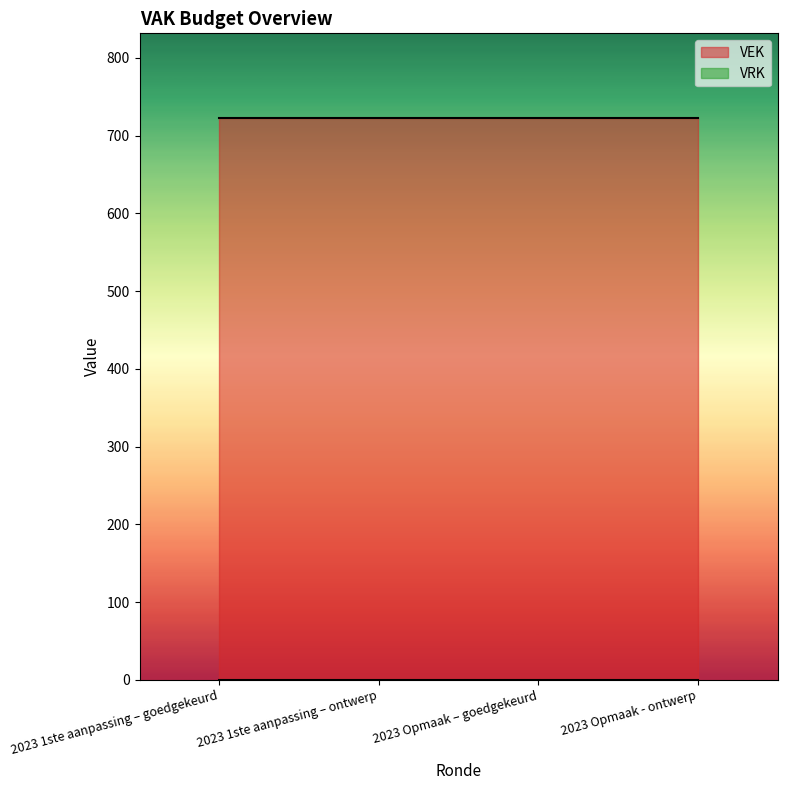

Which series has the largest range (max minus min)?

VEK